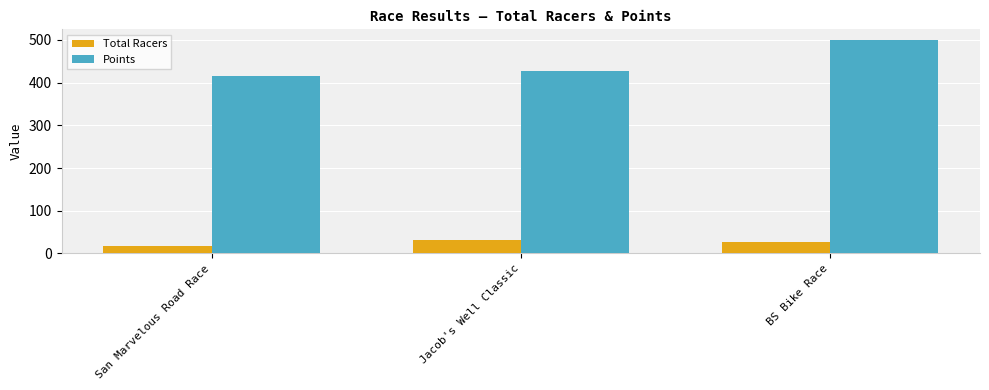

List the labels in order of Points value, largest first.

BS Bike Race, Jacob's Well Classic, San Marvelous Road Race